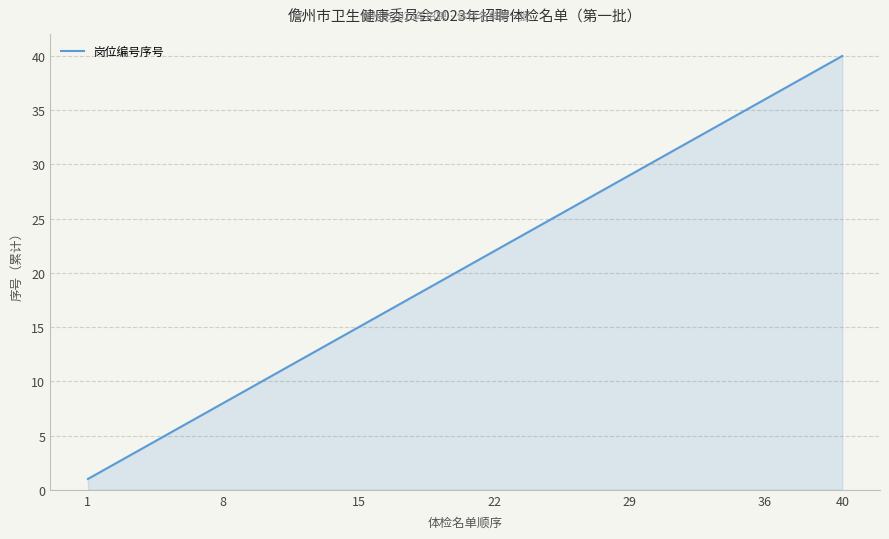

What is the difference between the maximum and minimum values?

39